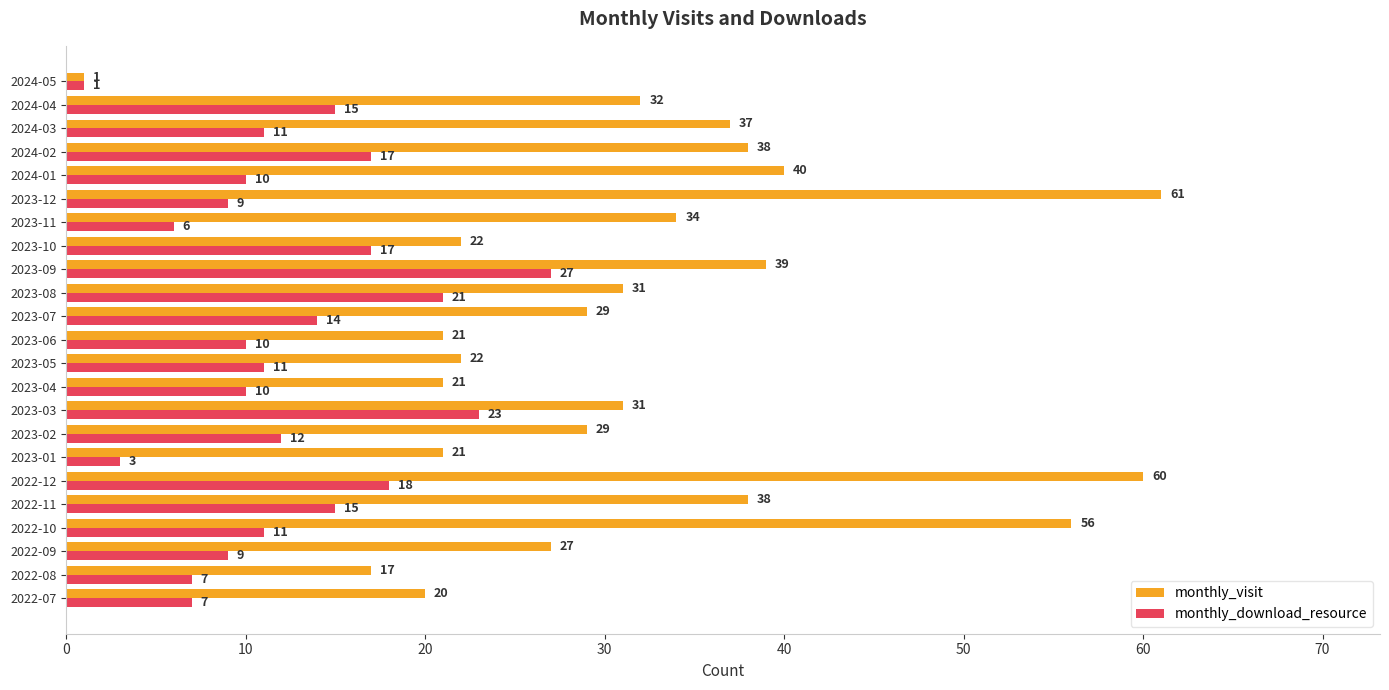

Which series has the largest total across all categories?

monthly_visit